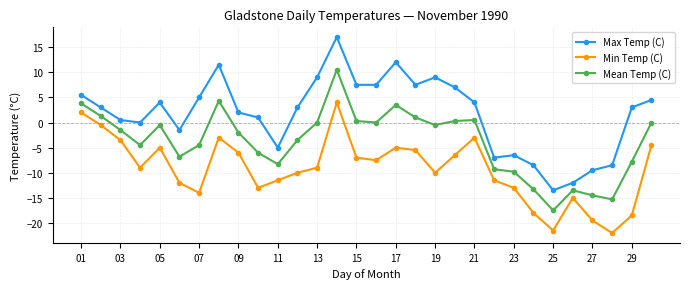

True or false: Mean Temp (C) and Max Temp (C) intersect in this chart.

False